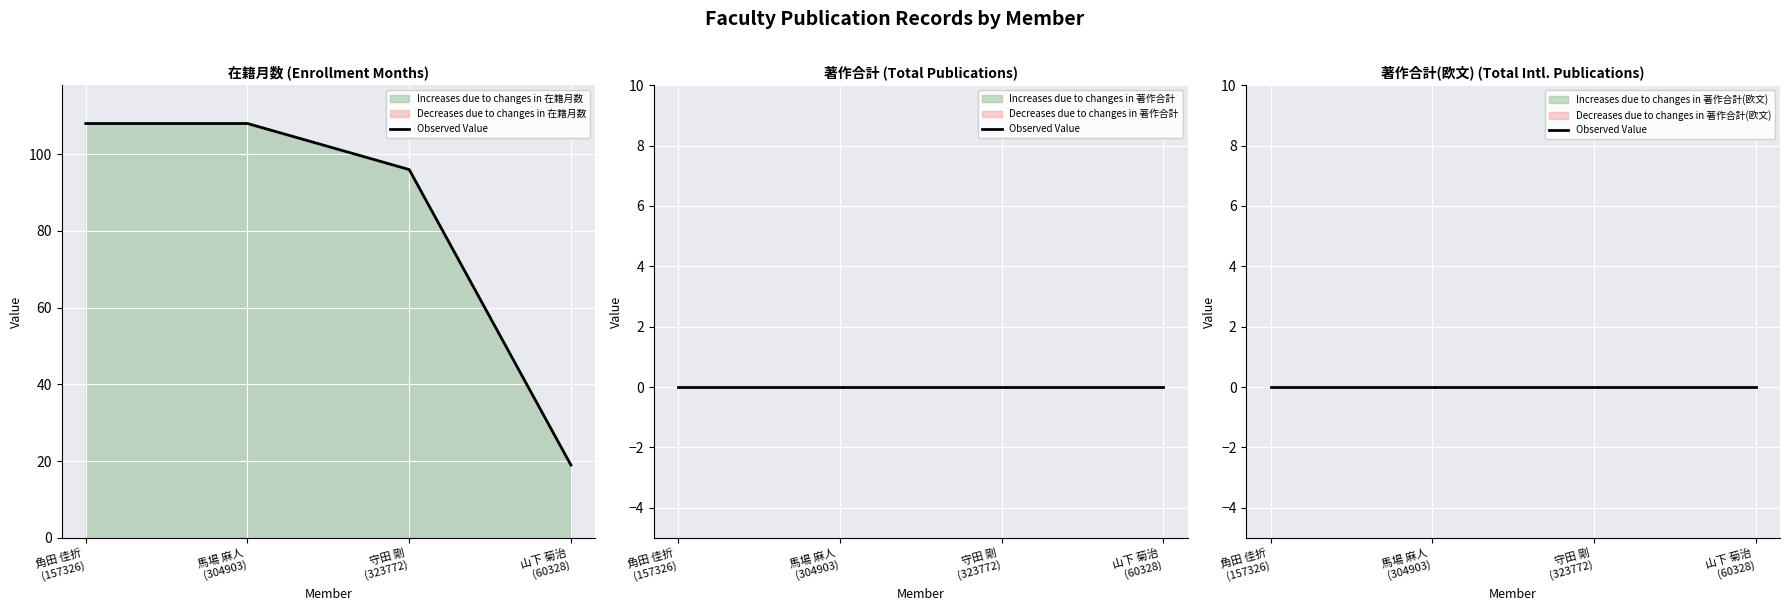

What is the label of the 3rd point from the right?

馬場 麻人
(304903)